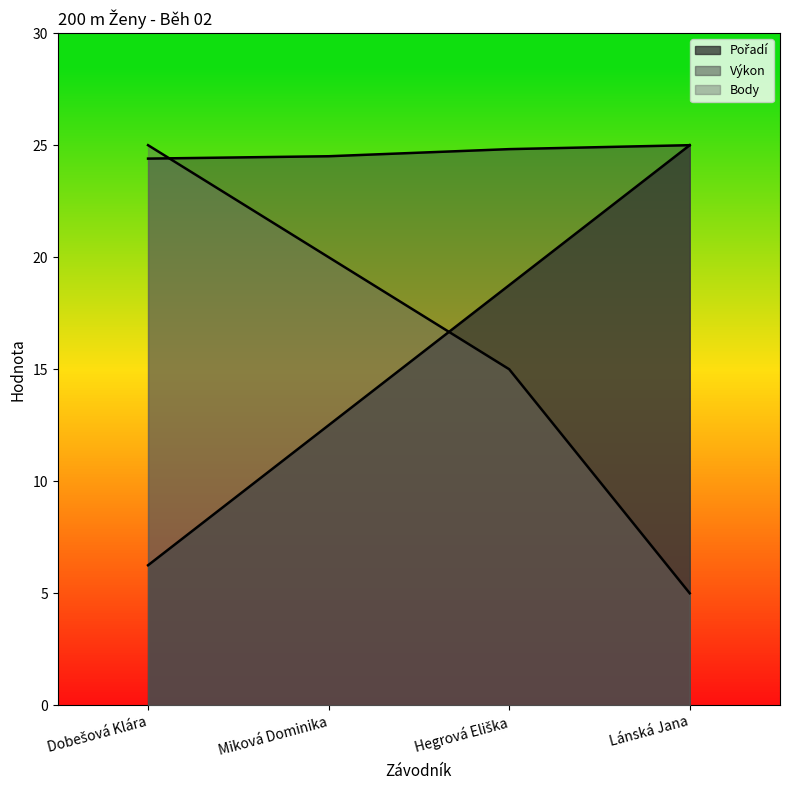

Between Hegrová Eliška and Lánská Jana, which series saw the biggest shift?

Body